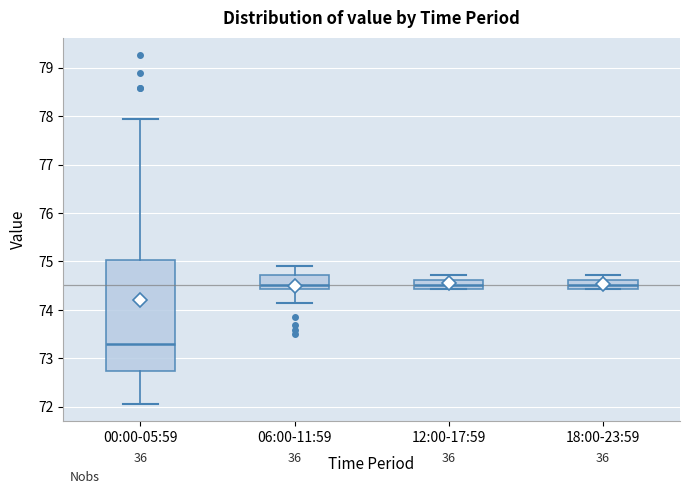

Reading left to right, transcribe this box plot: for each box, give where its median line is, the range the box spans, and where its two whiskers end, as read against the y-axis. The values are not printed on the chart, so give them approximately, as read against the axis.

00:00-05:59: median 73.3, box 72.7 to 75.0, whiskers 72.1 to 77.9
06:00-11:59: median 74.5, box 74.4 to 74.7, whiskers 74.2 to 74.9
12:00-17:59: median 74.5, box 74.4 to 74.6, whiskers 74.4 to 74.7
18:00-23:59: median 74.5, box 74.4 to 74.6, whiskers 74.4 to 74.7